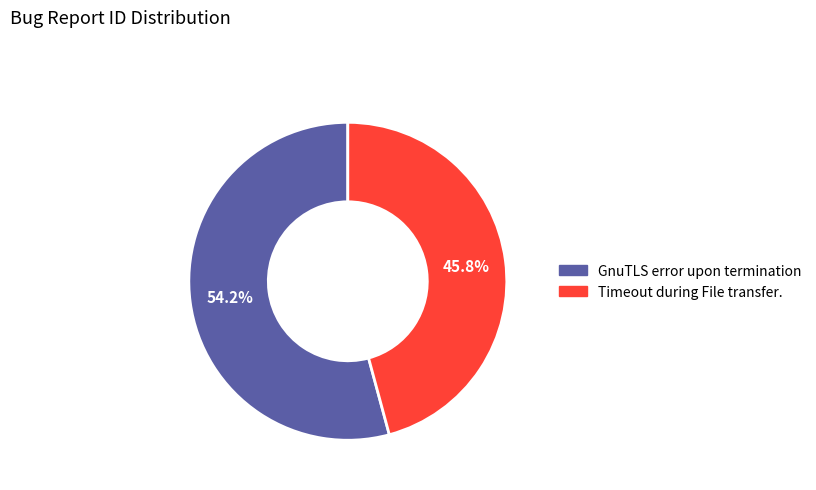

To the nearest percent, what is the difference between the largest and smallest slice percentages?

8%